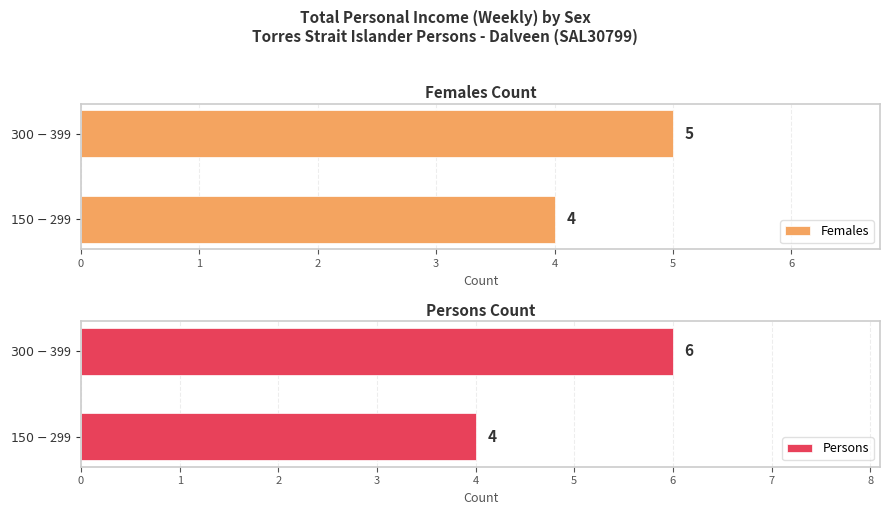

What is the minimum value shown in the chart?

4